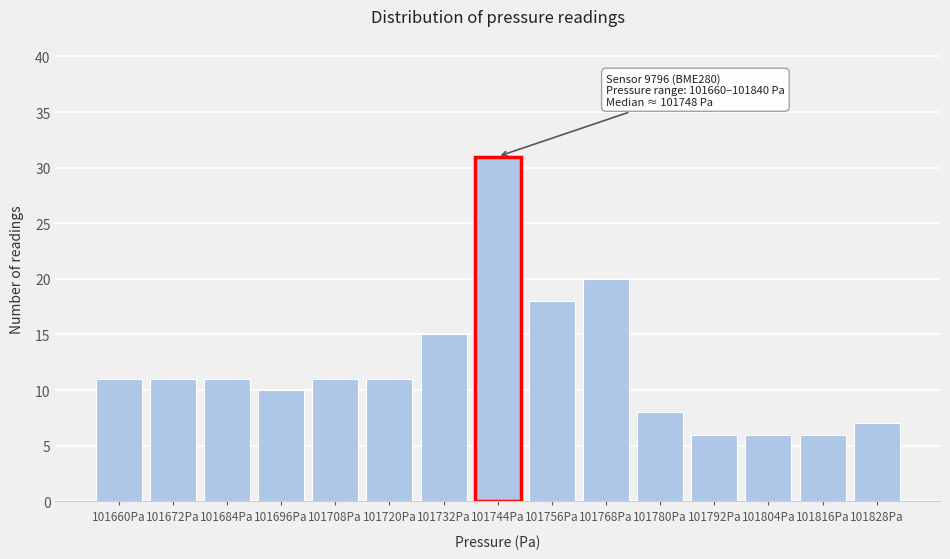

Reading right to left, extract all data points from this chart.

101828Pa=7	101816Pa=6	101804Pa=6	101792Pa=6	101780Pa=8	101768Pa=20	101756Pa=18	101744Pa=31	101732Pa=15	101720Pa=11	101708Pa=11	101696Pa=10	101684Pa=11	101672Pa=11	101660Pa=11